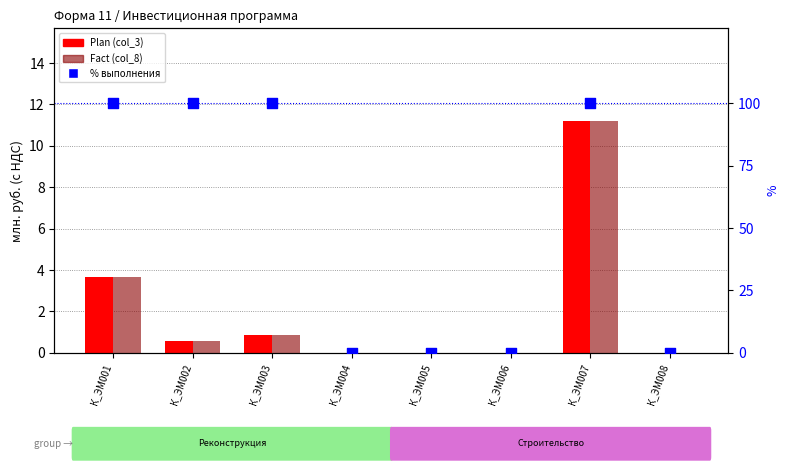

What is the total value across all series at К_ЭМ002?

101.2